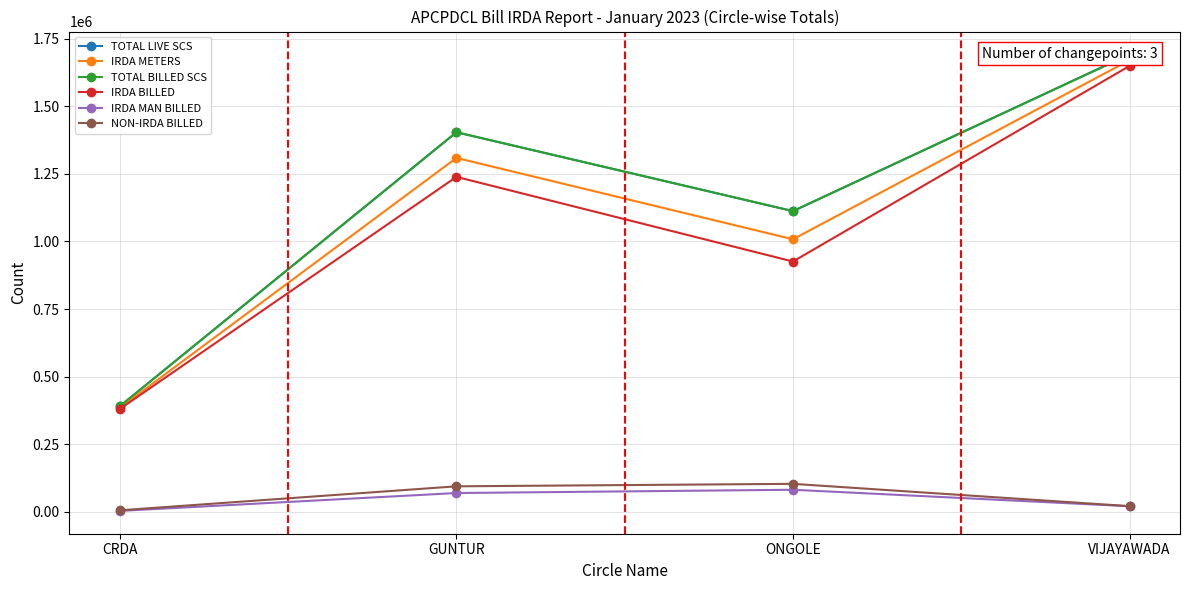

What position from the left is VIJAYAWADA?

4